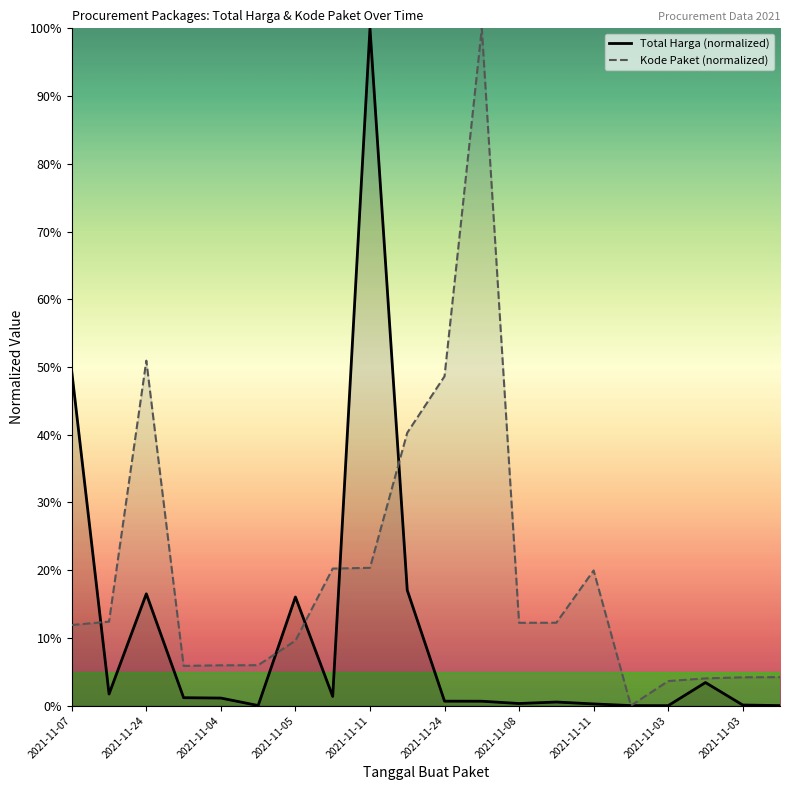

Does the chart display data point markers on the line(s)?

No